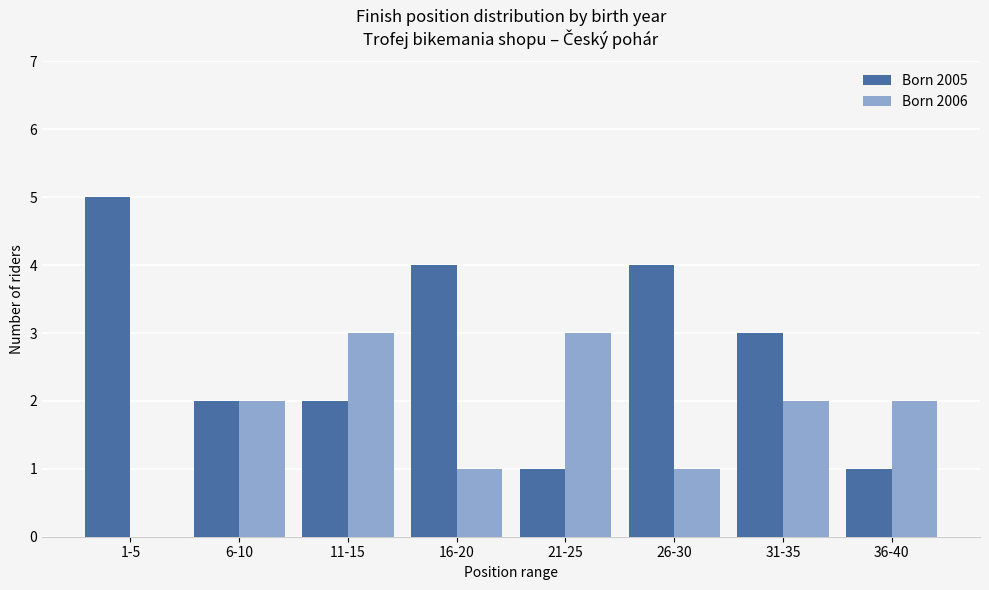

Is it true that Born 2006 equals 3 at 6-10?

False